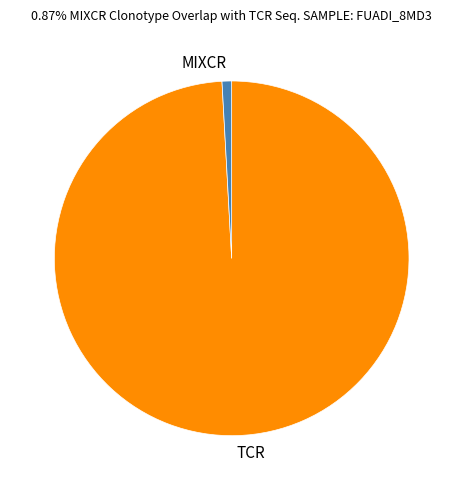

Do TCR and MIXCR together represent more than half of the pie?

Yes